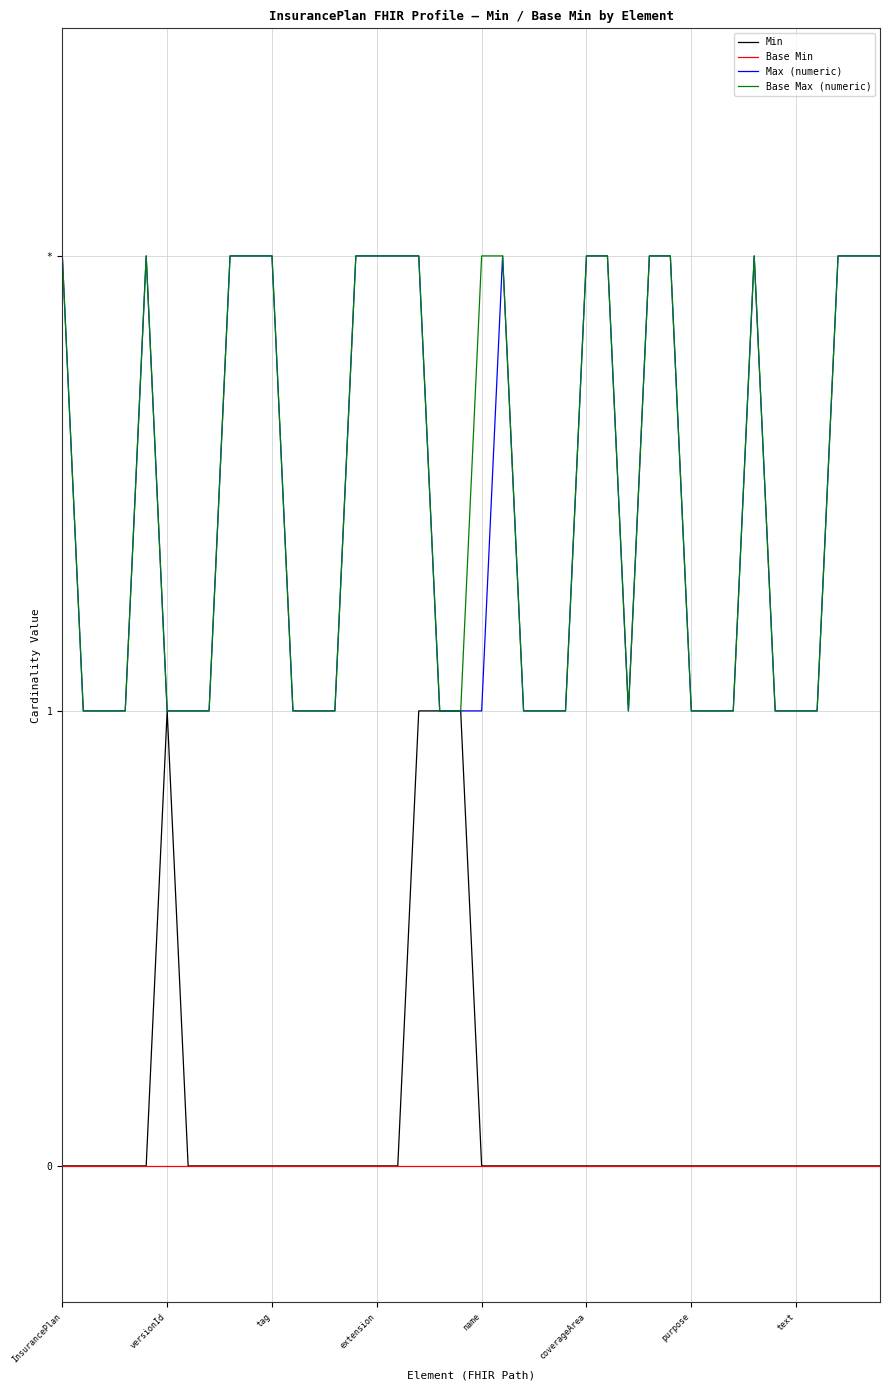

At which label is Base Min closest to 0?

InsurancePlan